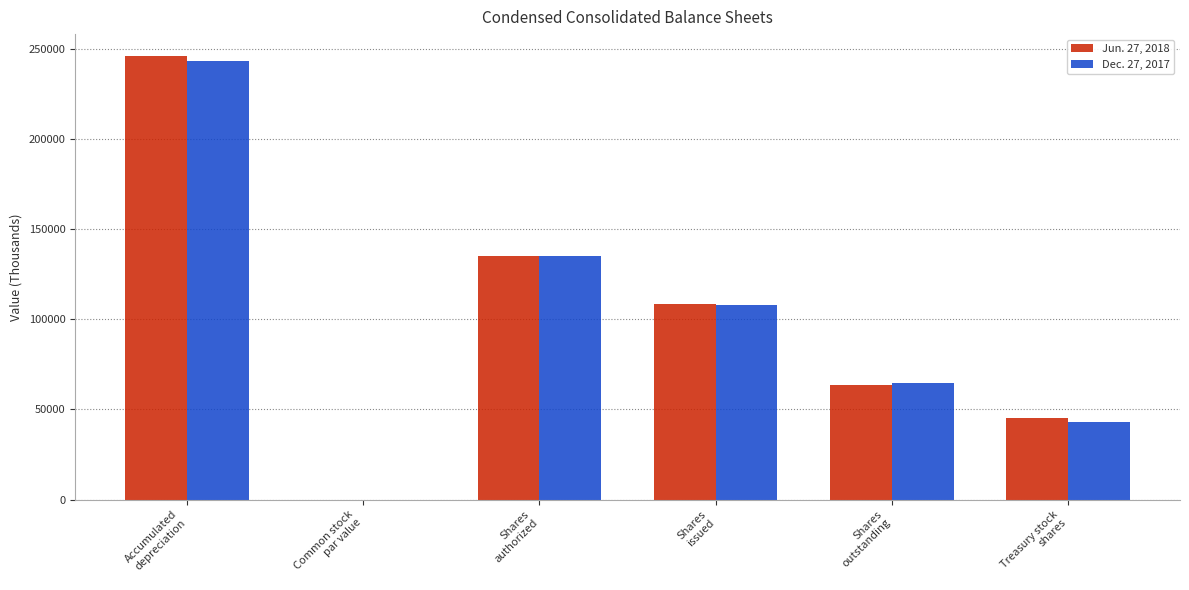

How many series are shown in this chart?

2